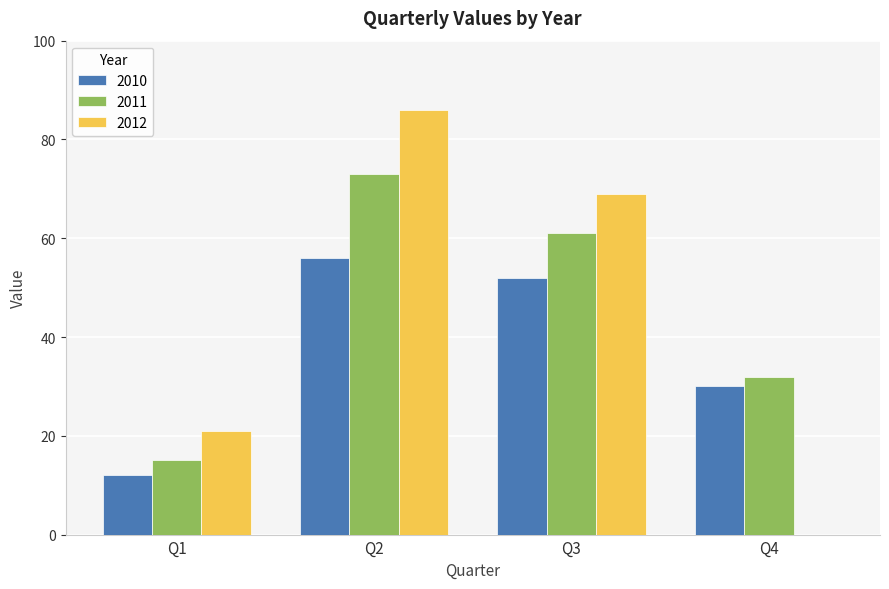

What is the sum of the 2010 values at Q1 and Q2?

68